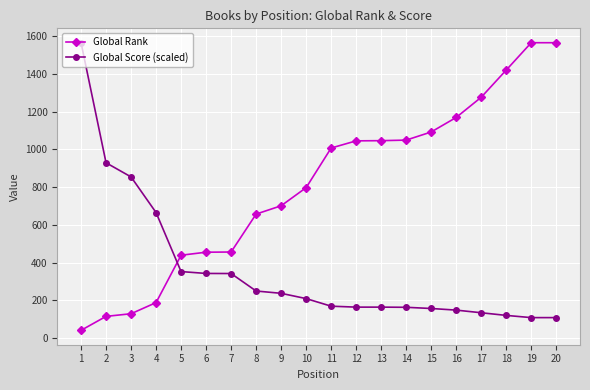

What is the sum of the Global Rank values at 10 and 19?

2362.0